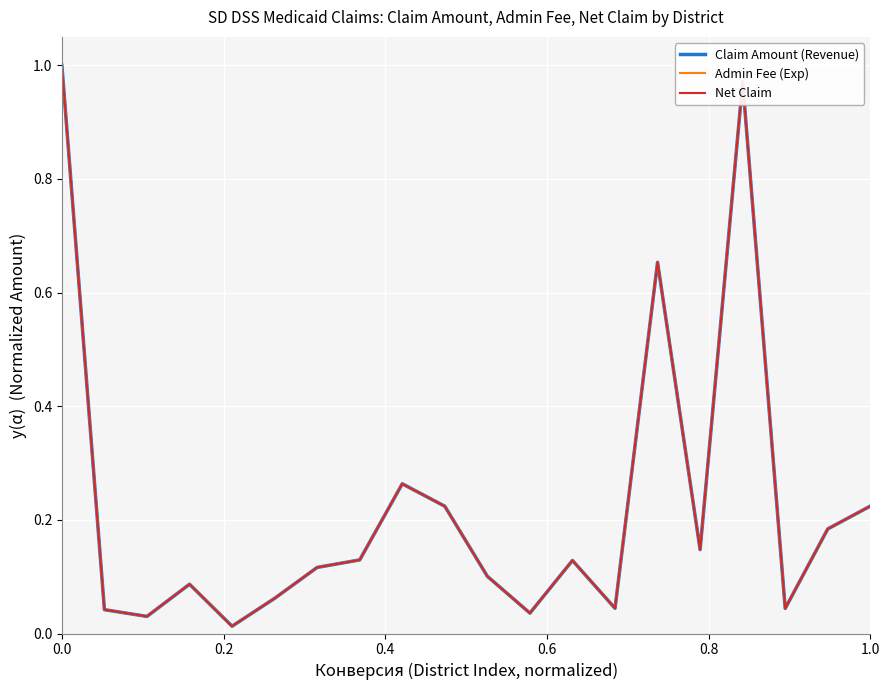

What are all the series names shown in the legend?

Claim Amount (Revenue), Admin Fee (Exp), Net Claim